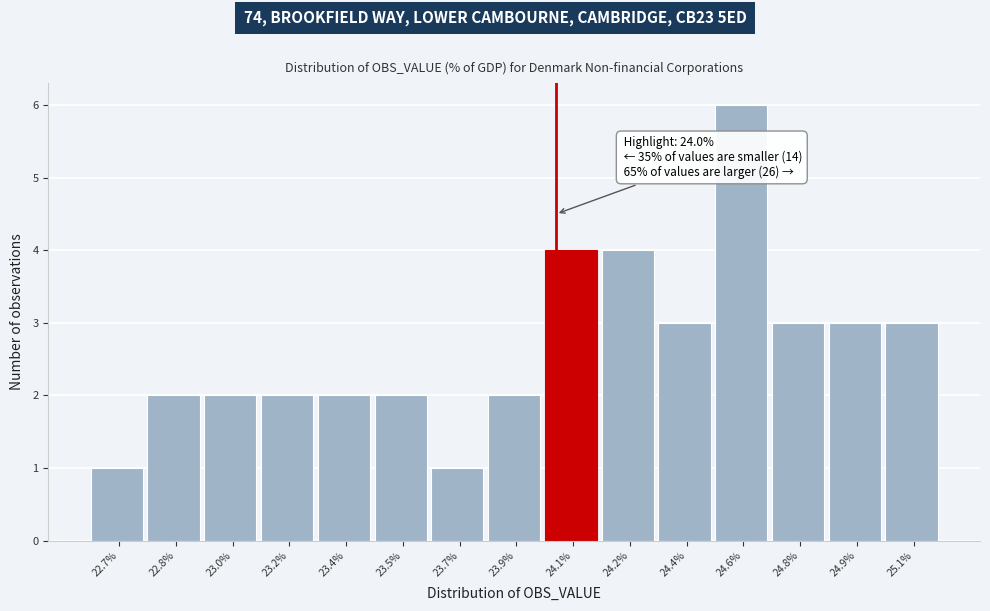

Reading left to right, transcribe all the data shown in this chart.

22.7%=1	22.8%=2	23.0%=2	23.2%=2	23.4%=2	23.5%=2	23.7%=1	23.9%=2	24.1%=4	24.2%=4	24.4%=3	24.6%=6	24.8%=3	24.9%=3	25.1%=3